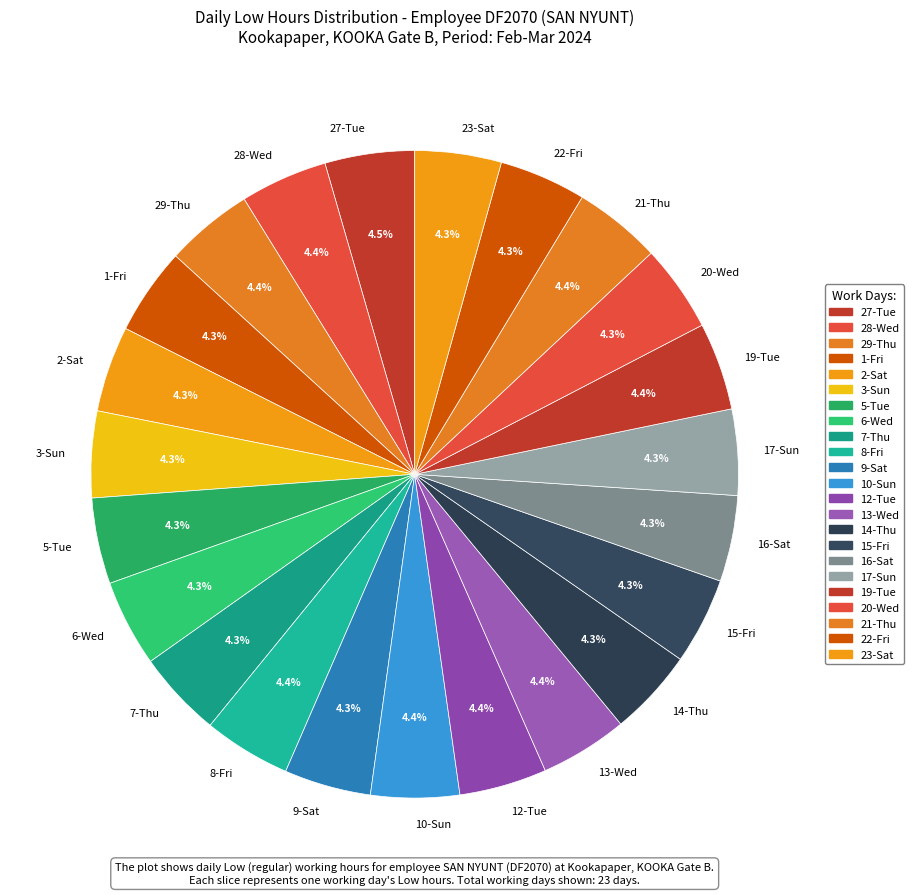

What is the ratio of the value at 5-Tue to the value at 17-Sun?

1.0